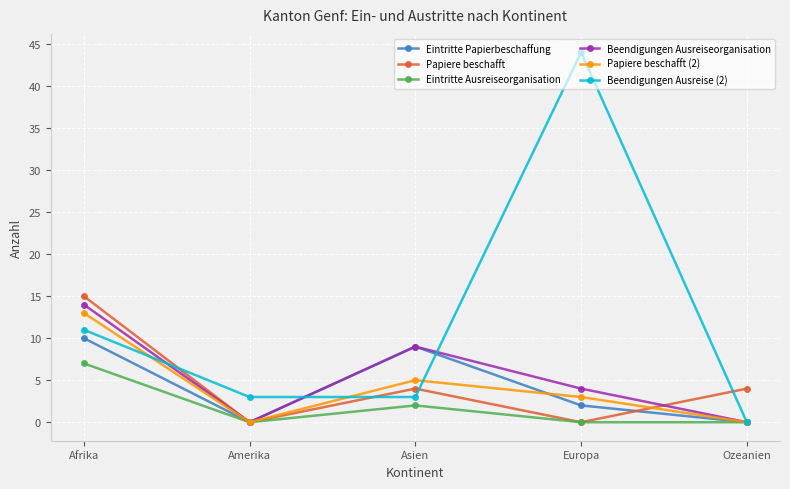

What is the label of the 2nd point from the right?

Europa